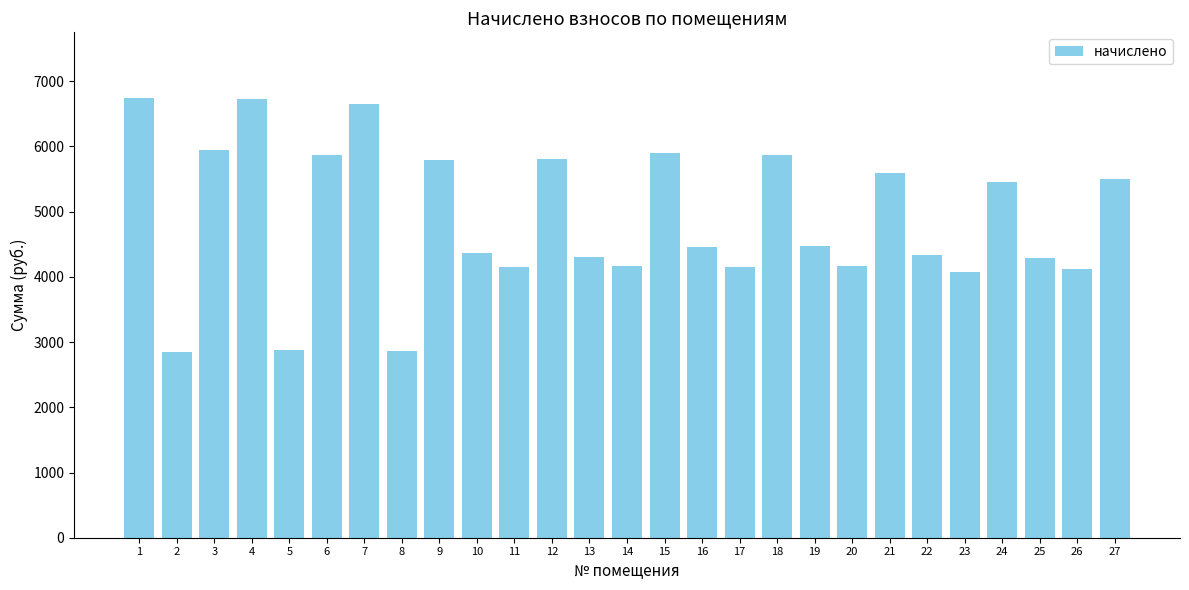

Does the chart contain any negative values?

No